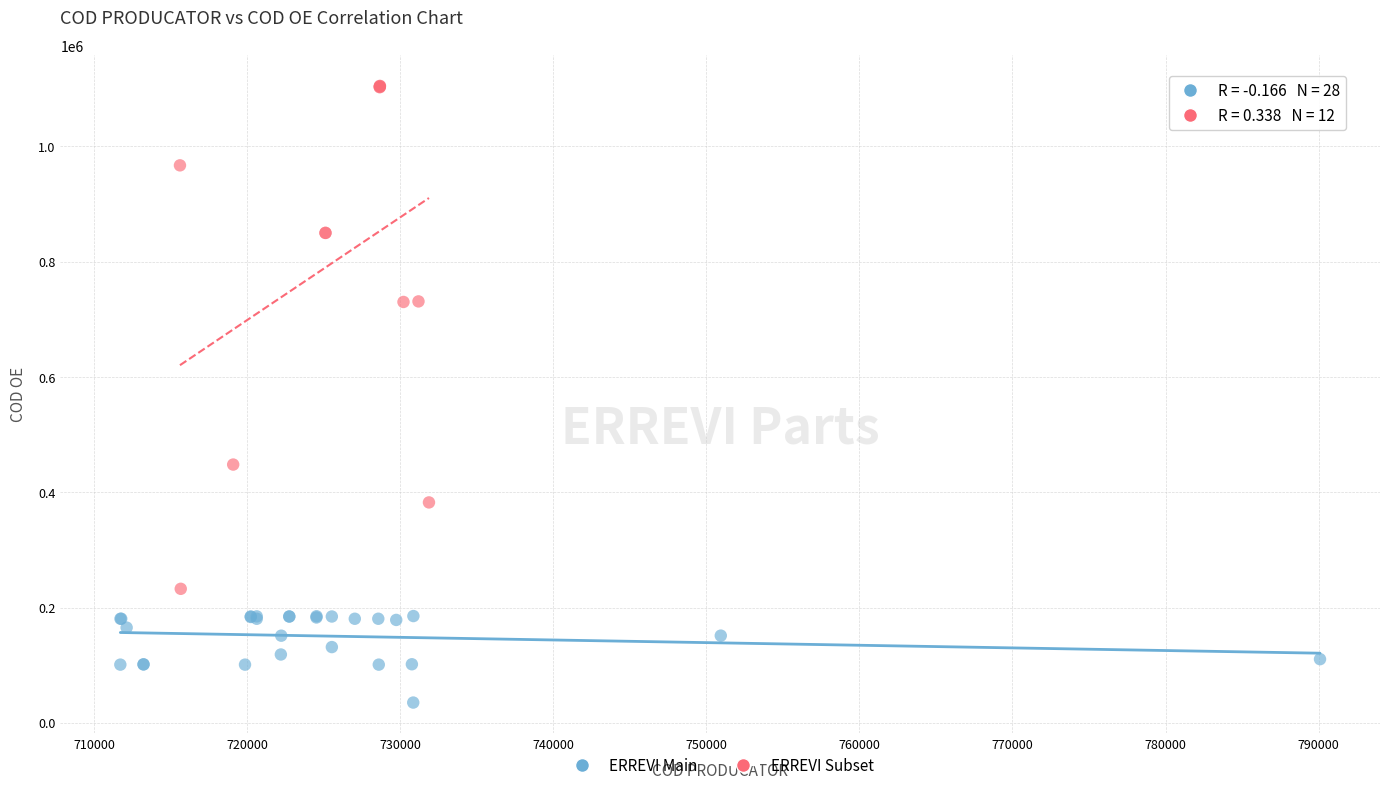

Which series has the widest spread of Y values?

ERREVI Subset